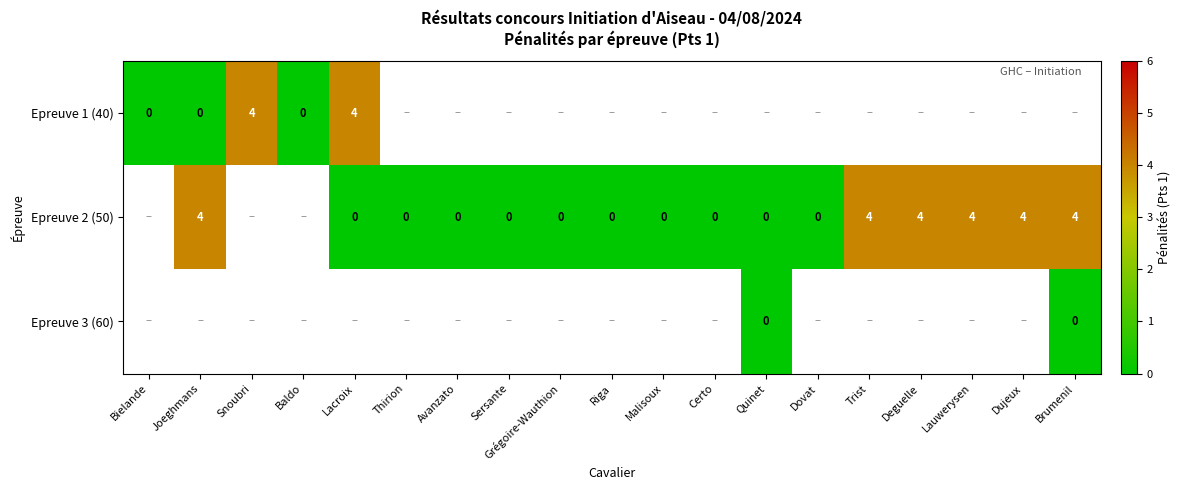

Which category has the highest value across all series?

Snoubri